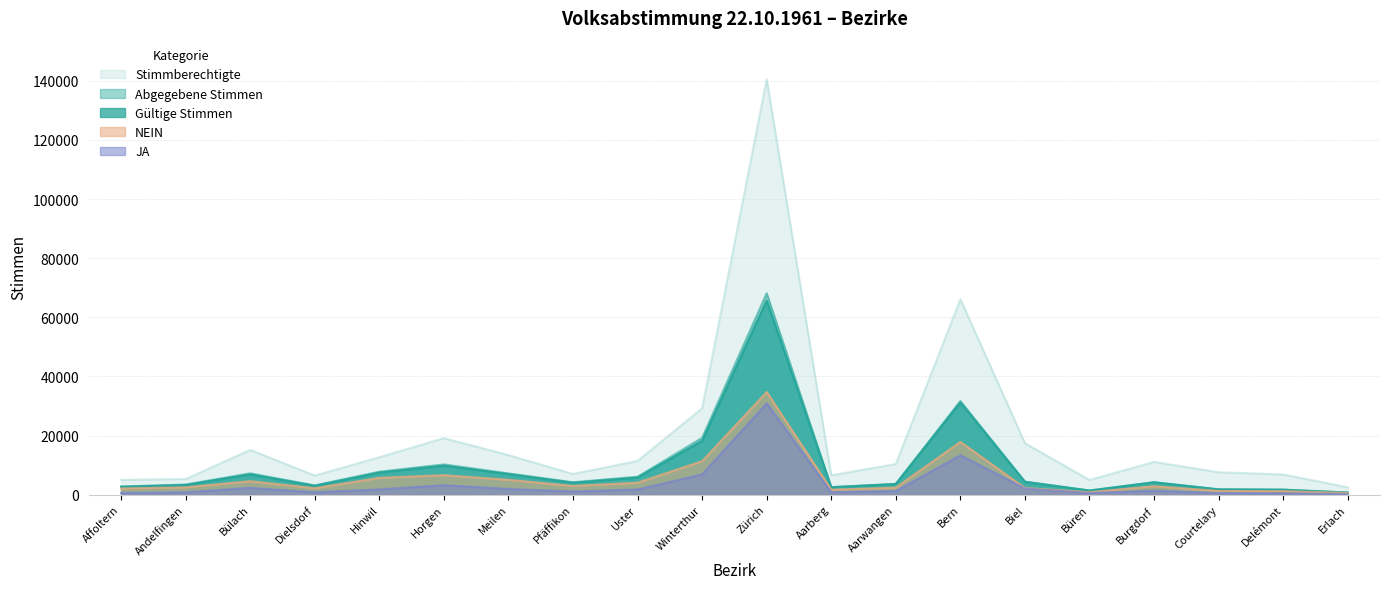

What is the total value across all series at Uster?

29027